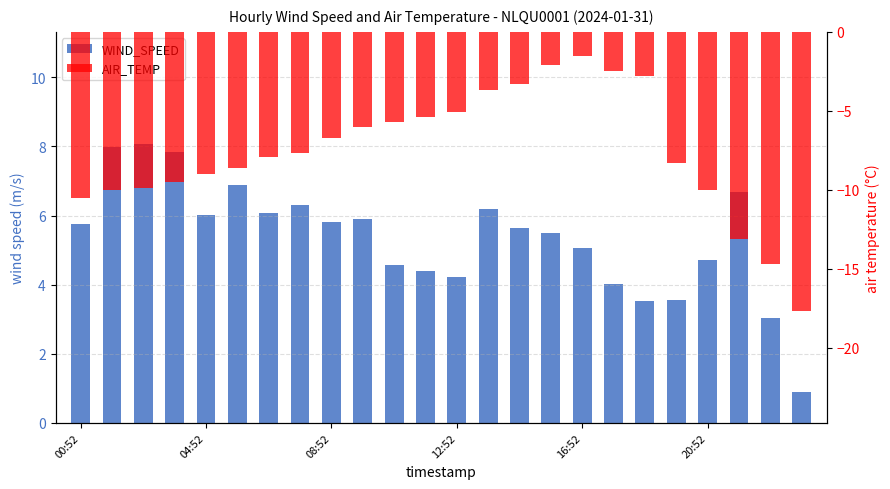

Are the bars grouped side by side (vs. stacked)?

Yes